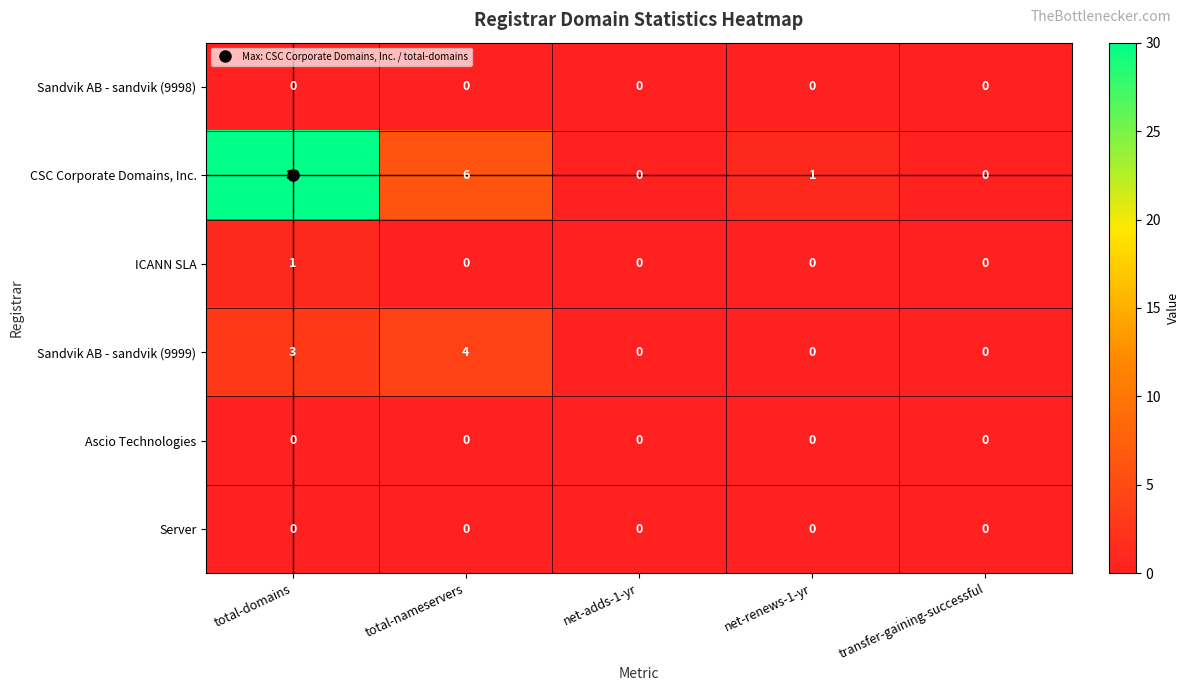

At which category is the sum across all series the highest?

total-domains